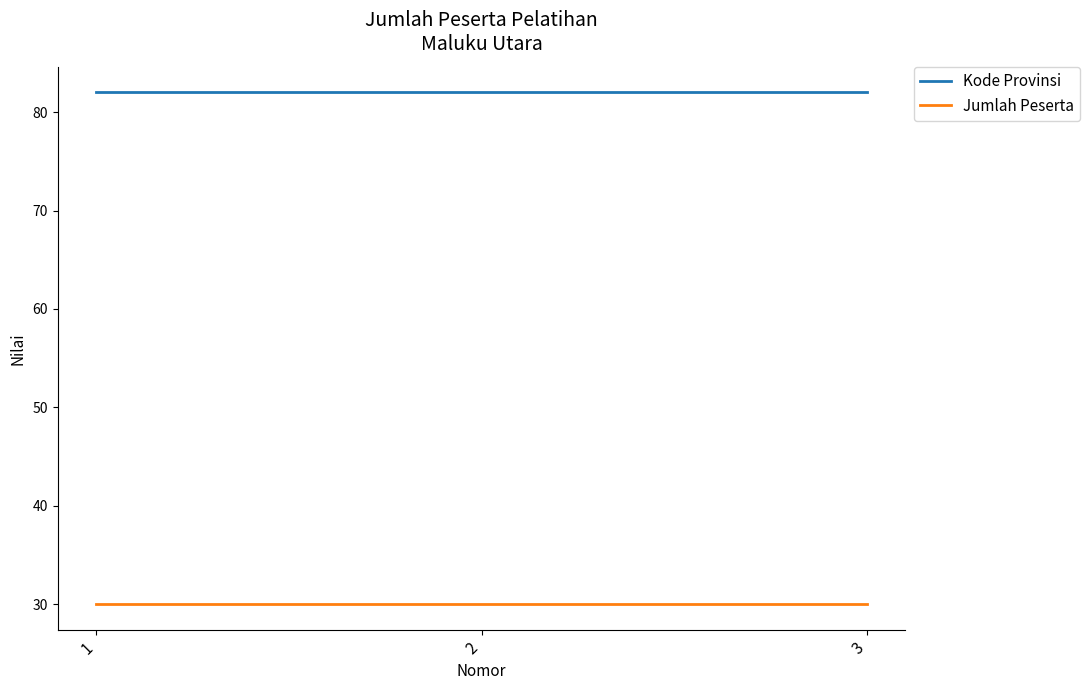

Reading left to right, what are all the values shown in this chart?

Kode Provinsi: 82	82	82
Jumlah Peserta: 30	30	30